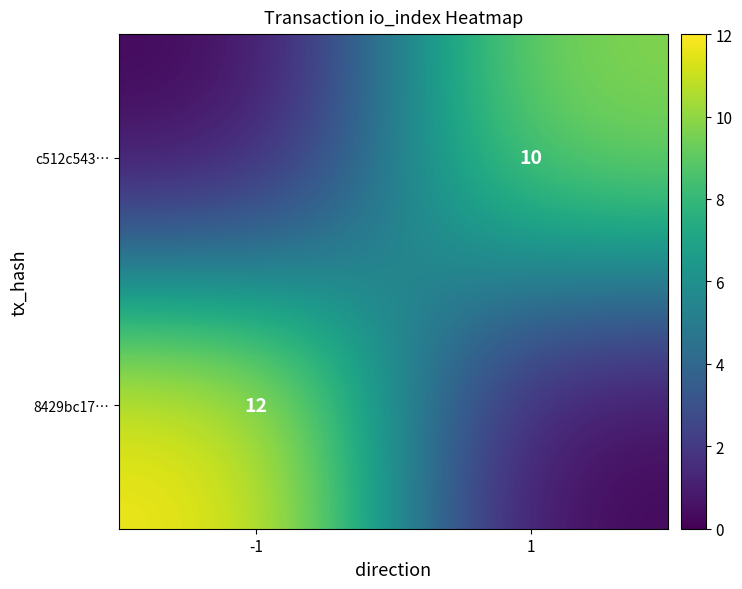

At which label is 8429bc17… closest to 6?

-1